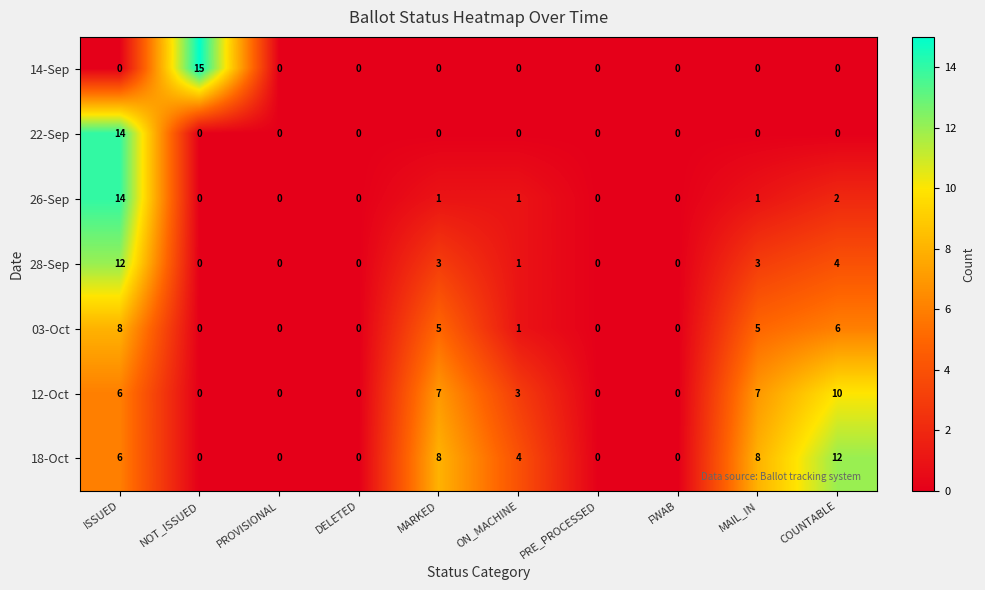

What is the sum of all 26-Sep values?

19